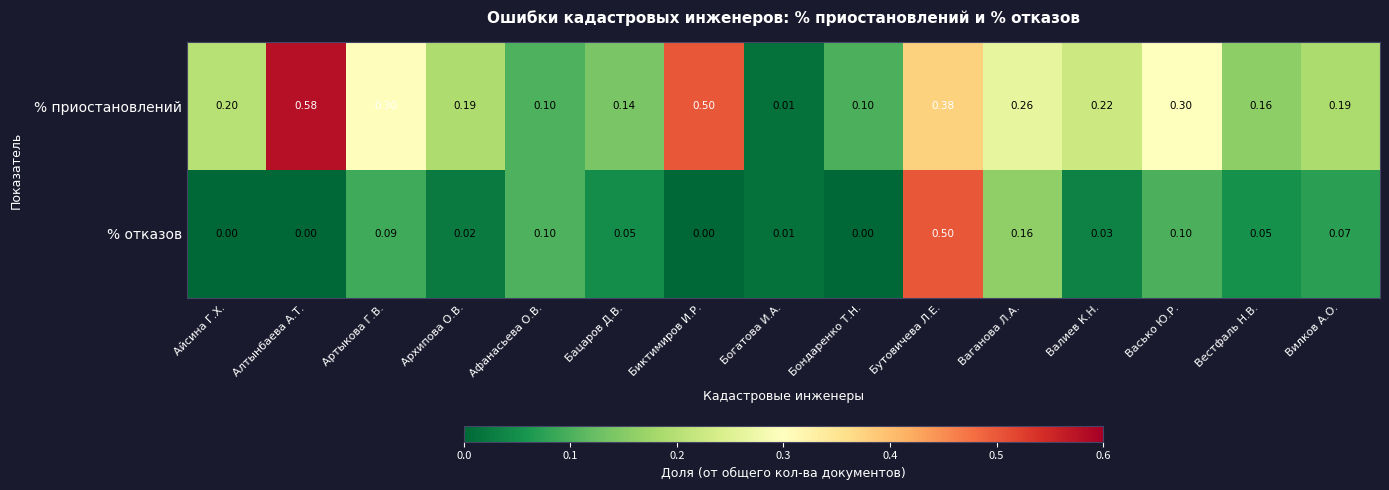

List the series in order of their peak value, highest first.

% приостановлений, % отказов